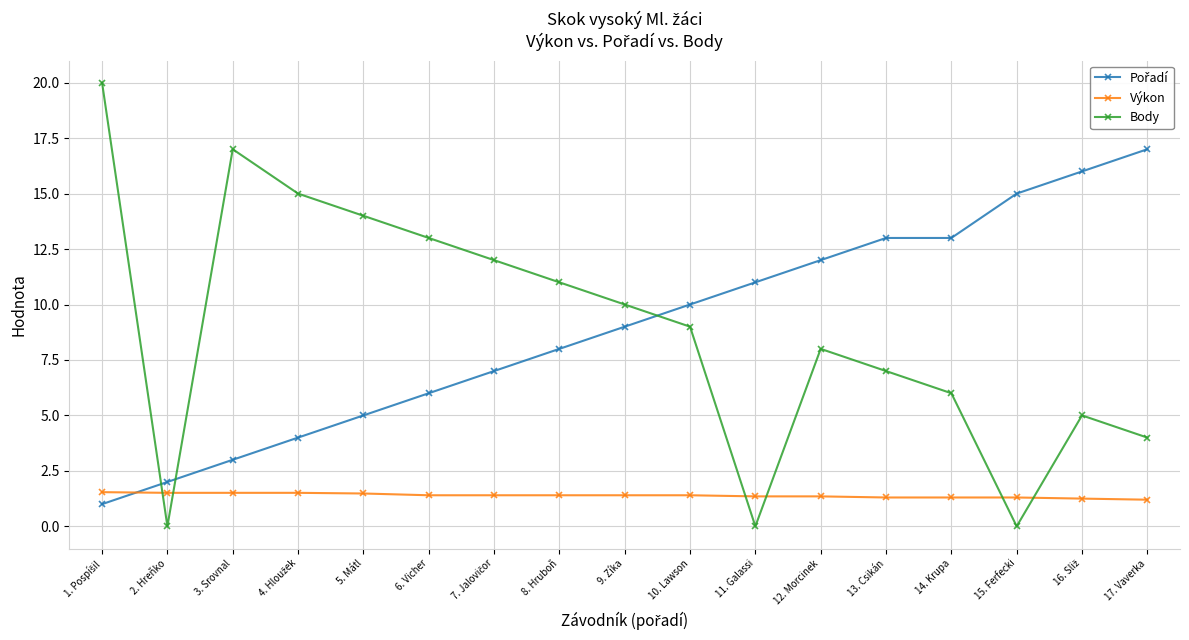

Is this an area chart (filled region under the line)?

No